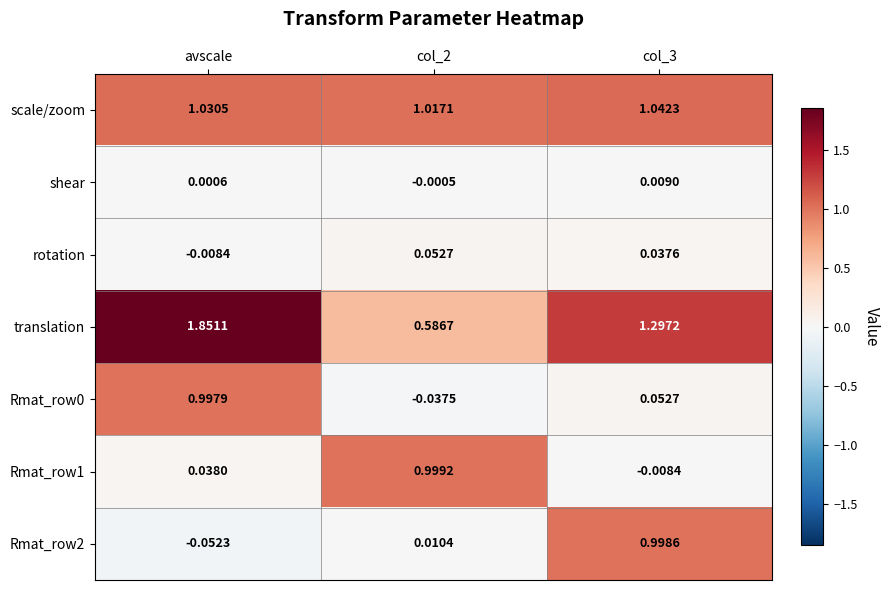

Between avscale and col_3, which series saw the biggest shift?

Rmat_row2